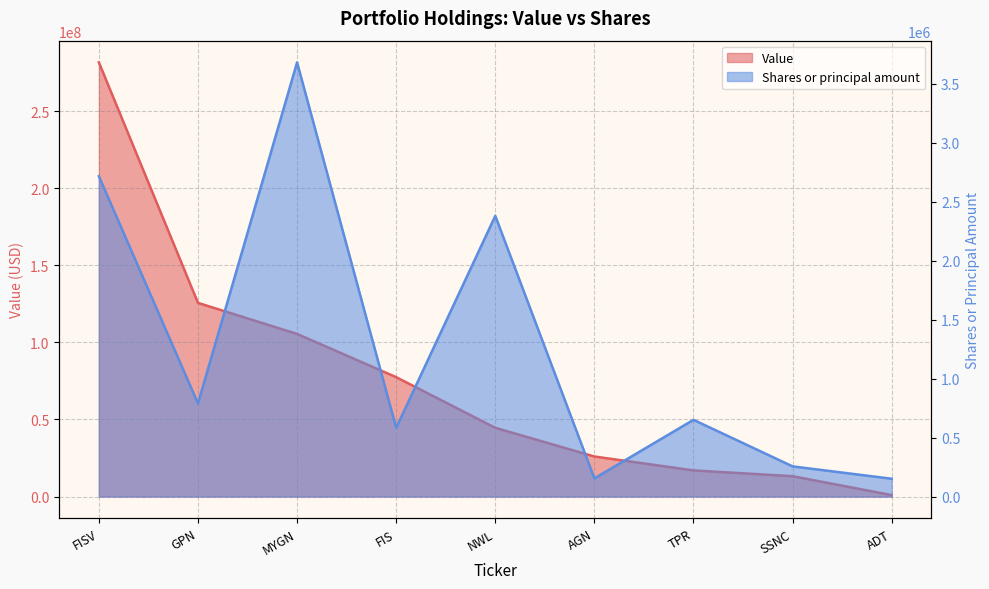

Reading left to right, extract all data points from this chart.

Value: FISV=281531000	GPN=125591000	MYGN=105453000	FIS=77416000	NWL=44577000	AGN=25984000	TPR=16958000	SSNC=13207000	ADT=949000
Shares or principal amount: FISV=2717742	GPN=789881	MYGN=3683306	FIS=583129	NWL=2381247	AGN=154400	TPR=650971	SSNC=256099	ADT=151301